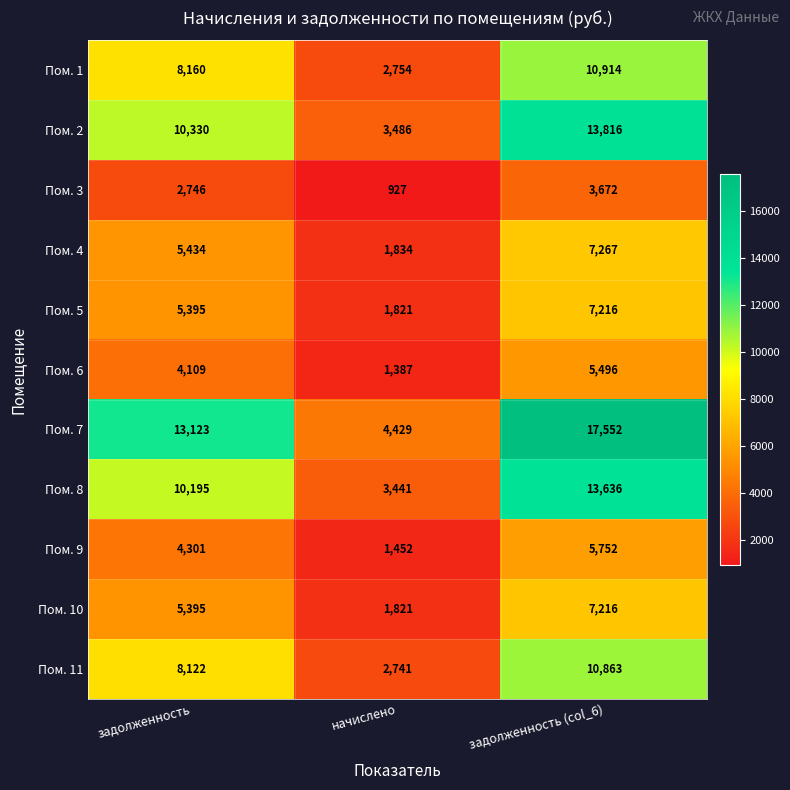

Is it true that Пом. 9 equals 1452 at начислено?

True